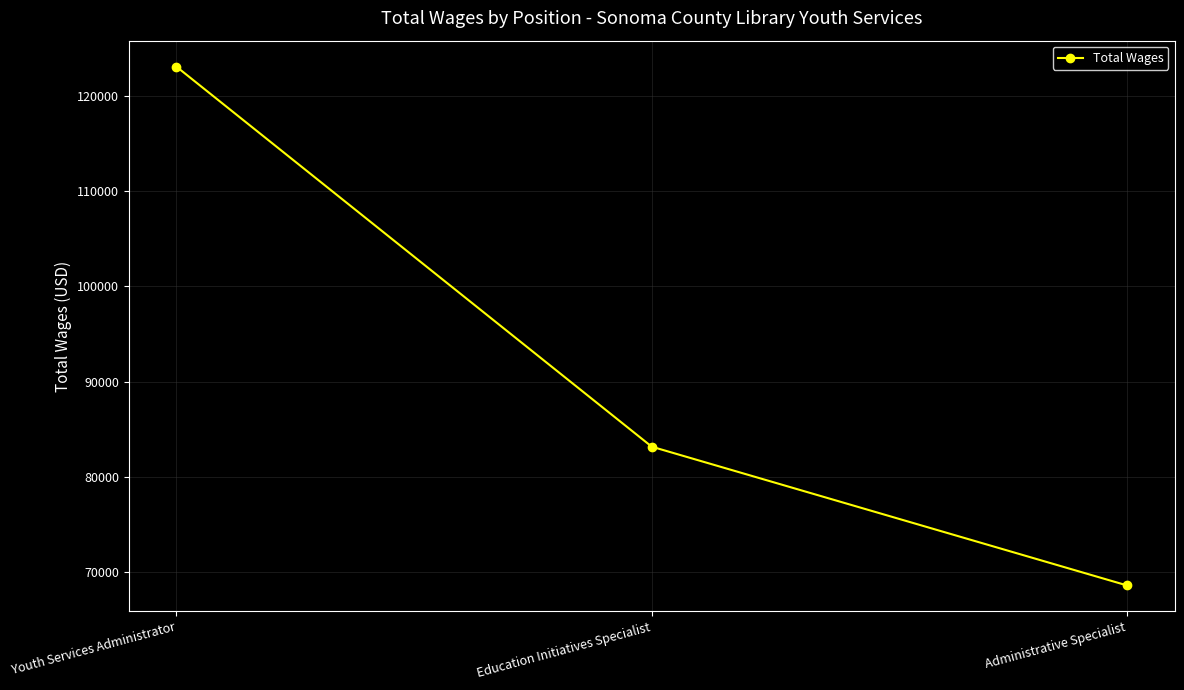

Approximately how many times larger is the value at Youth Services Administrator compared to Administrative Specialist?

1.8